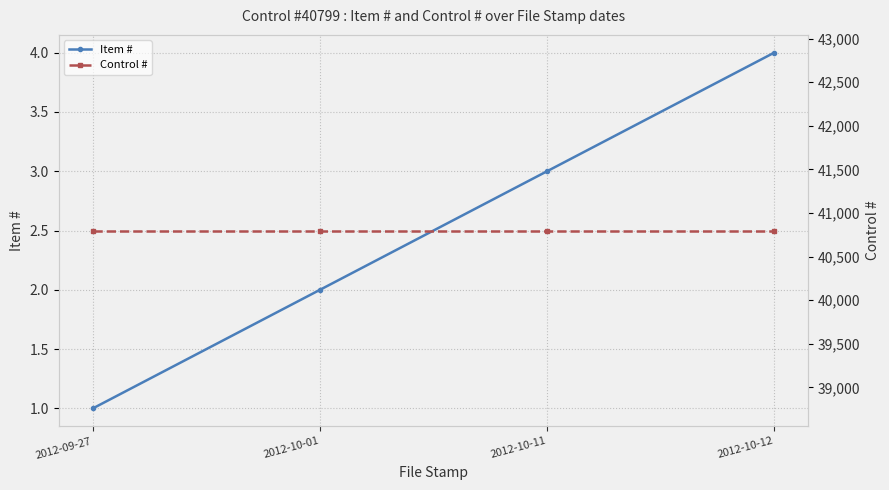

What is the difference between the highest and lowest values at 2012-10-01?

40797